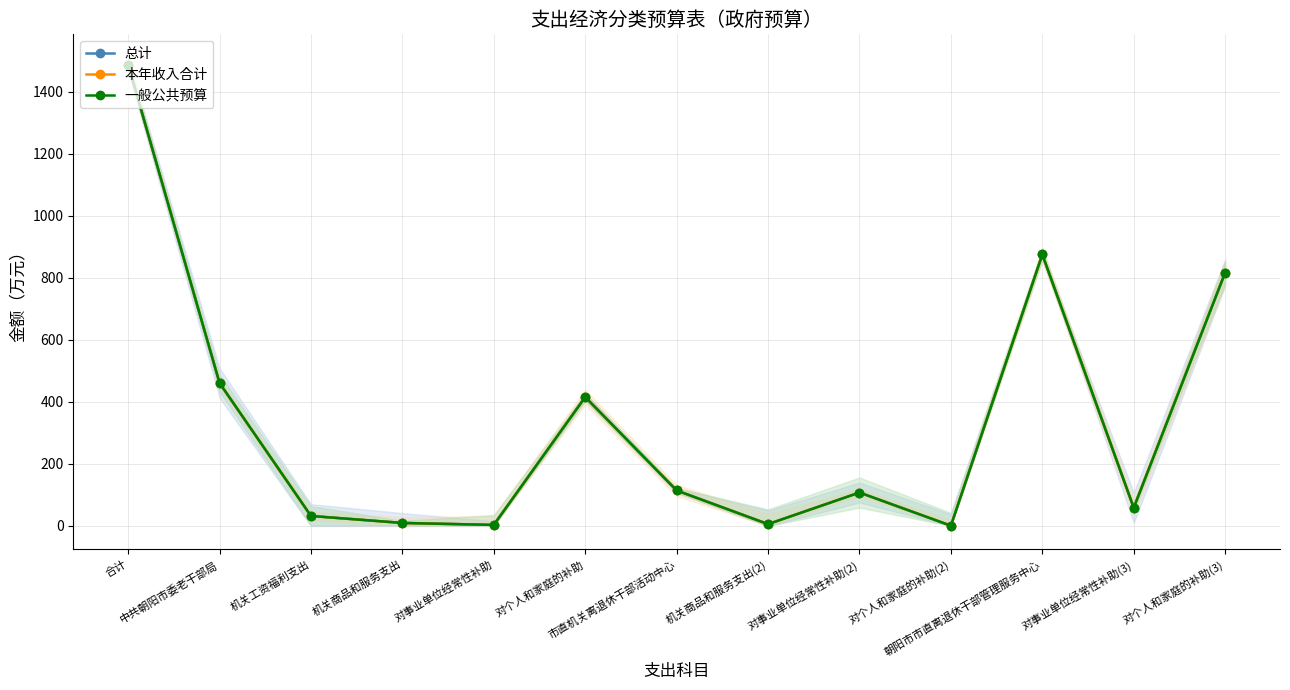

How many lines are shown in the chart?

3